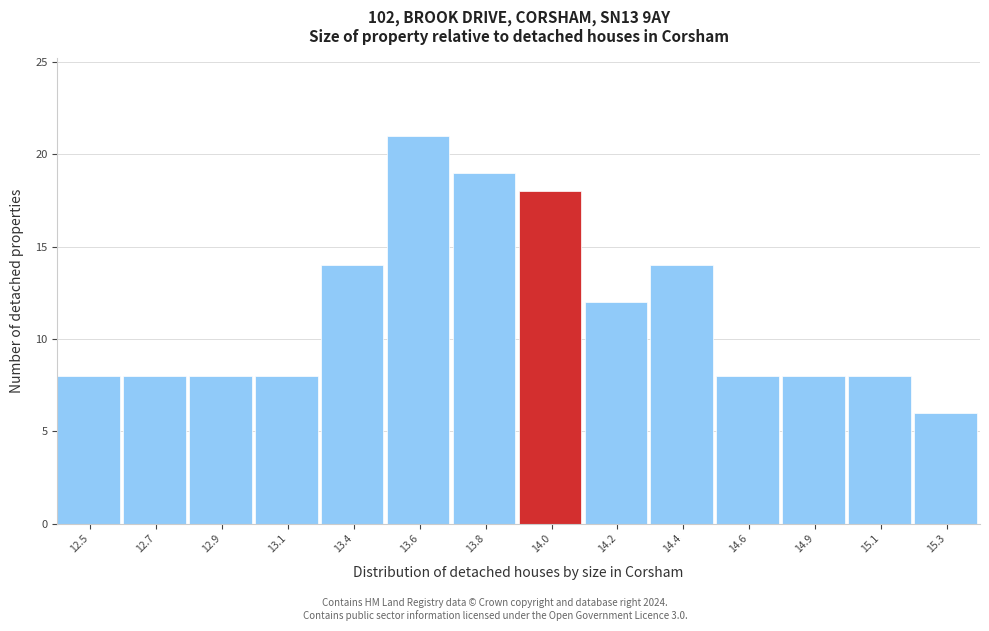

Reading left to right, transcribe all the data shown in this chart.

8	8	8	8	14	21	19	18	12	14	8	8	8	6